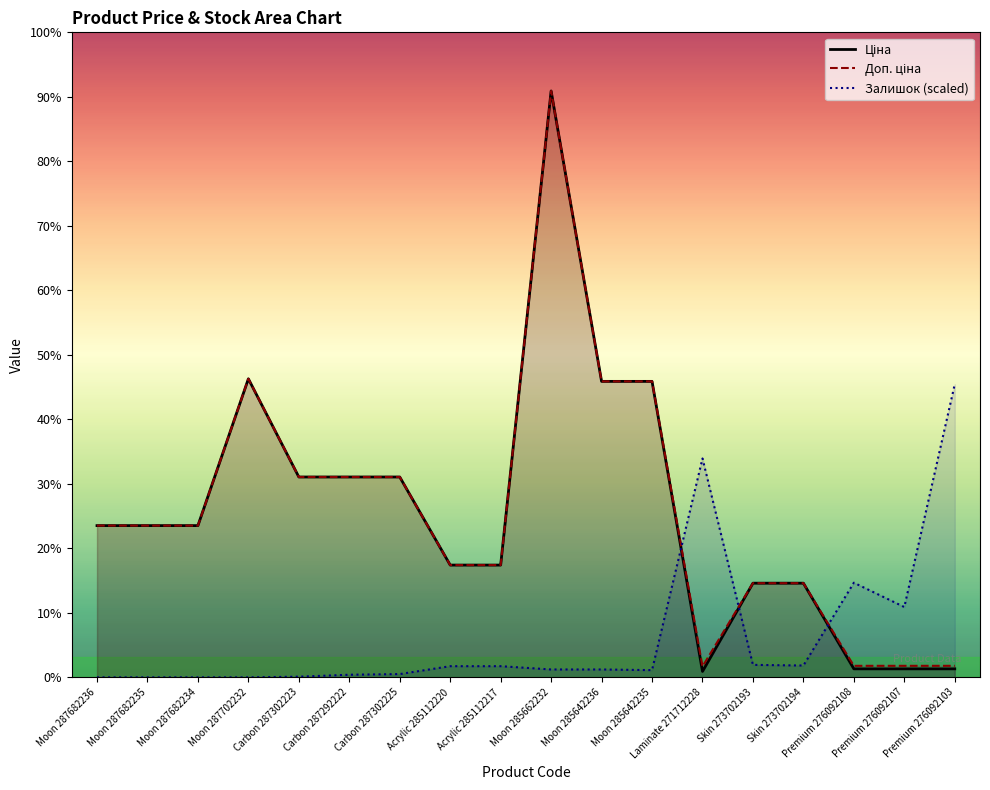

What is the difference between the Доп. ціна values at Skin 273702193 and Premium 276092107?

8179.3